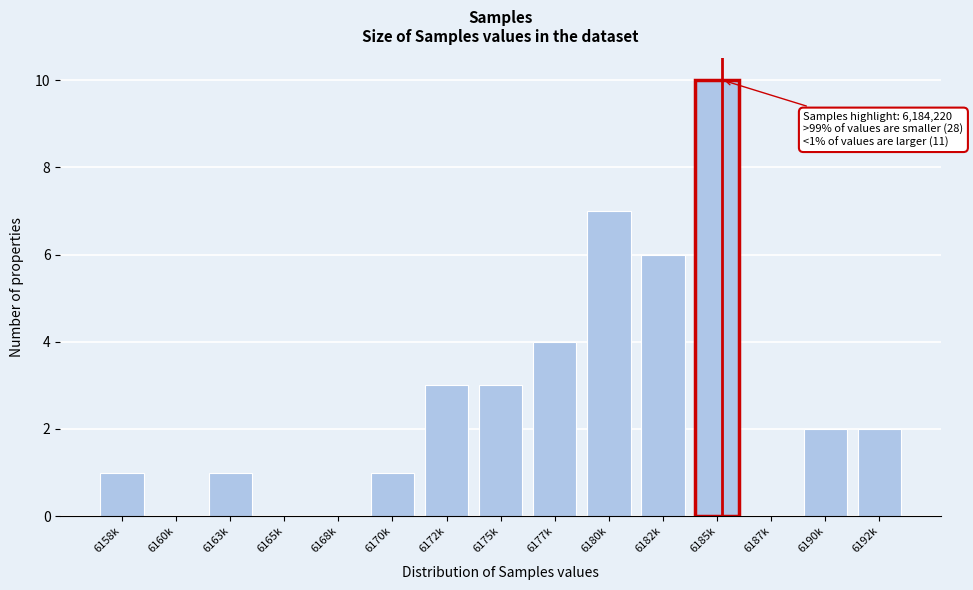

Reading left to right, list all the values displayed in this chart.

6158k=1	6160k=0	6163k=1	6165k=0	6168k=0	6170k=1	6172k=3	6175k=3	6177k=4	6180k=7	6182k=6	6185k=10	6187k=0	6190k=2	6192k=2